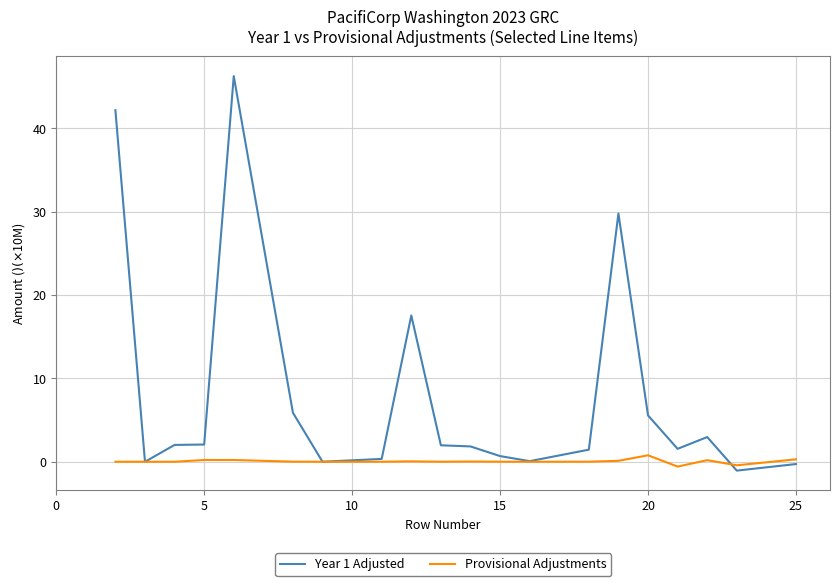

List the series in order of their peak value, lowest first.

Provisional Adjustments, Year 1 Adjusted